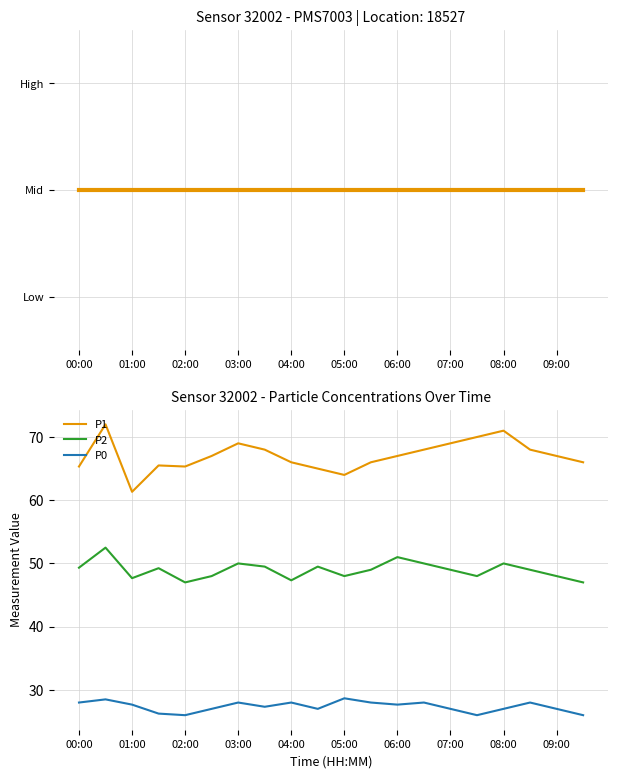

How many data points in P2 are above 49?

9